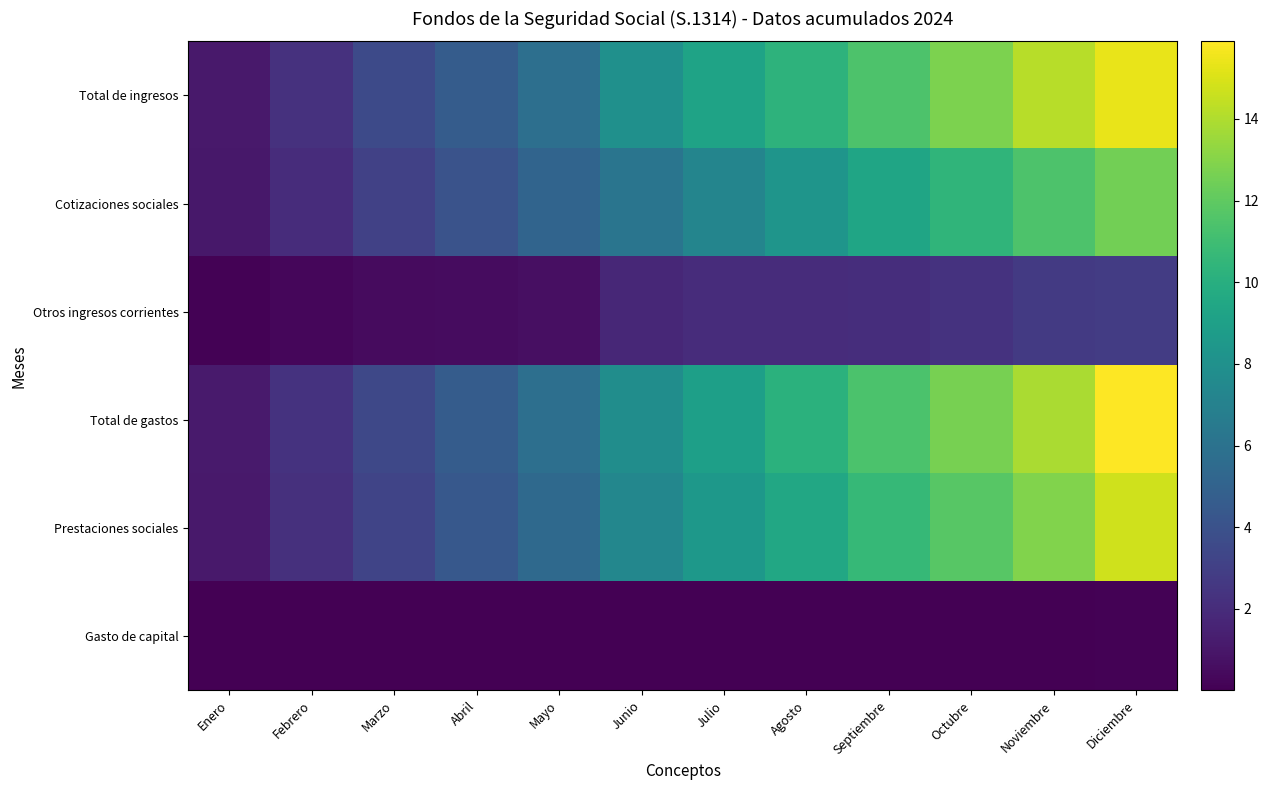

Which series has the largest range (max minus min)?

Total de gastos